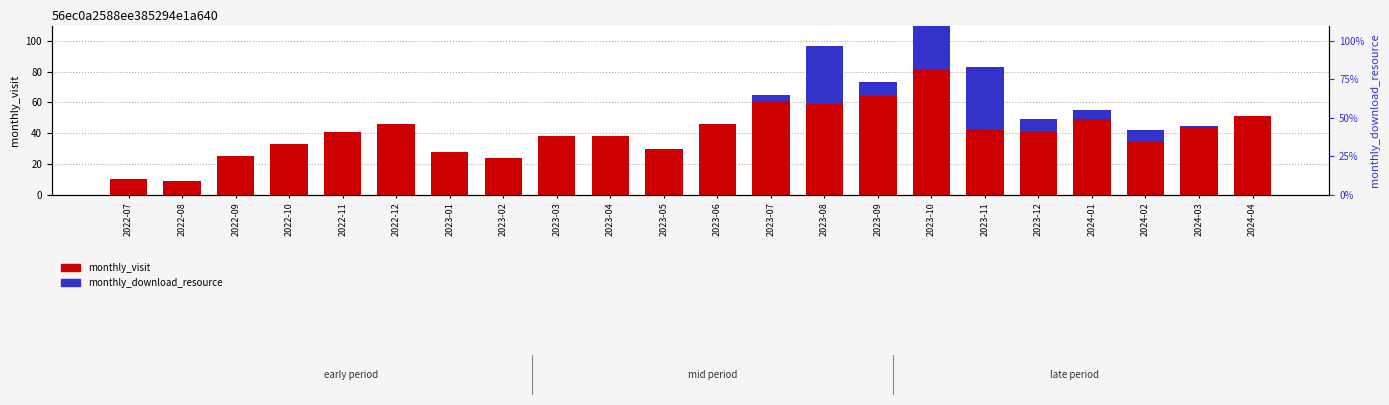

Which series has the largest total across all categories?

monthly_visit